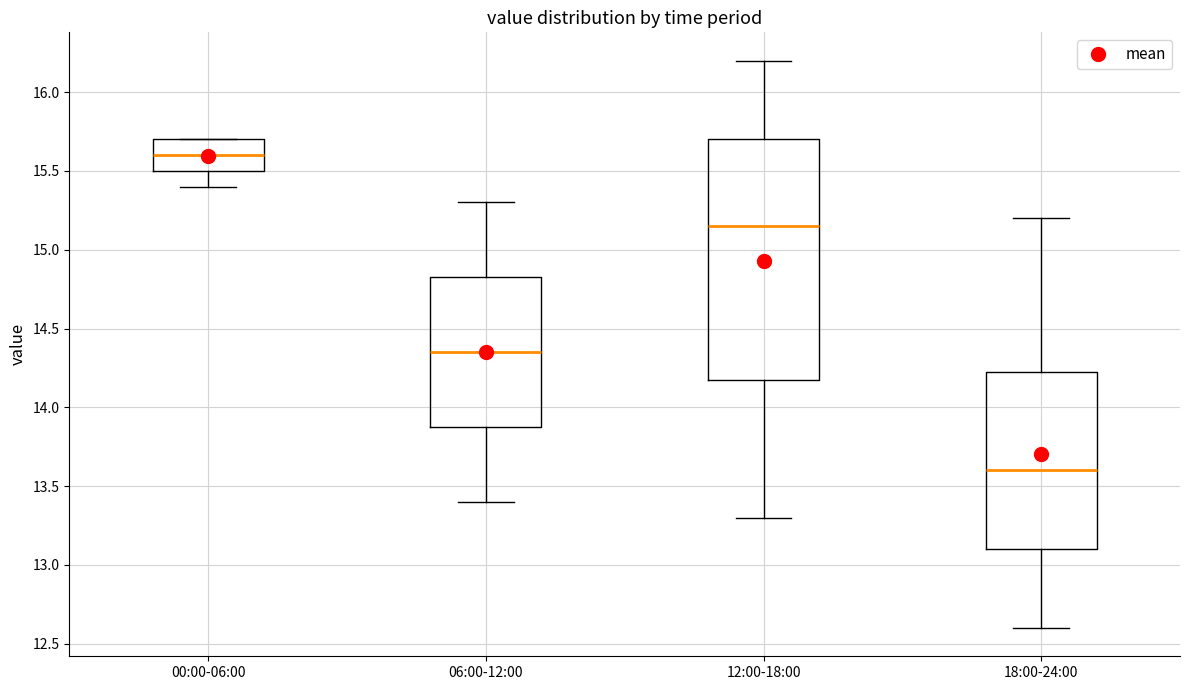

Reading left to right, read every box against the y-axis: the position of its median line, the range the box covers, and the ends of its whiskers. The values are not printed on the chart, so give them approximately, as read against the axis.

00:00-06:00: median 15.60, box 15.50 to 15.70, whiskers 15.40 to 15.70
06:00-12:00: median 14.35, box 13.90 to 14.85, whiskers 13.40 to 15.30
12:00-18:00: median 15.15, box 14.20 to 15.70, whiskers 13.30 to 16.20
18:00-24:00: median 13.60, box 13.10 to 14.25, whiskers 12.60 to 15.20